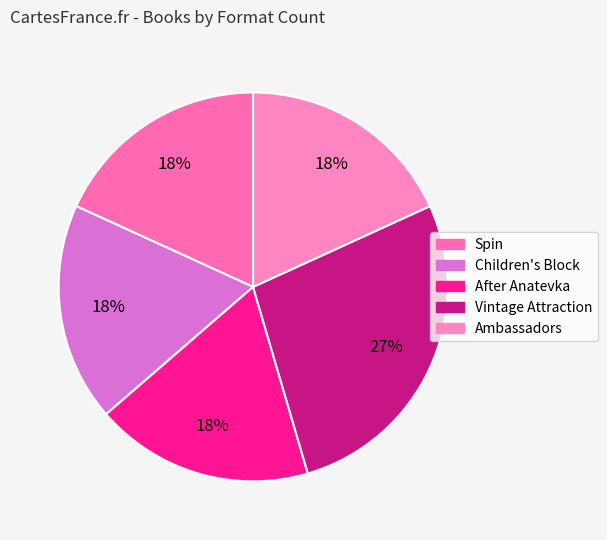

Does any single category account for the majority?

No